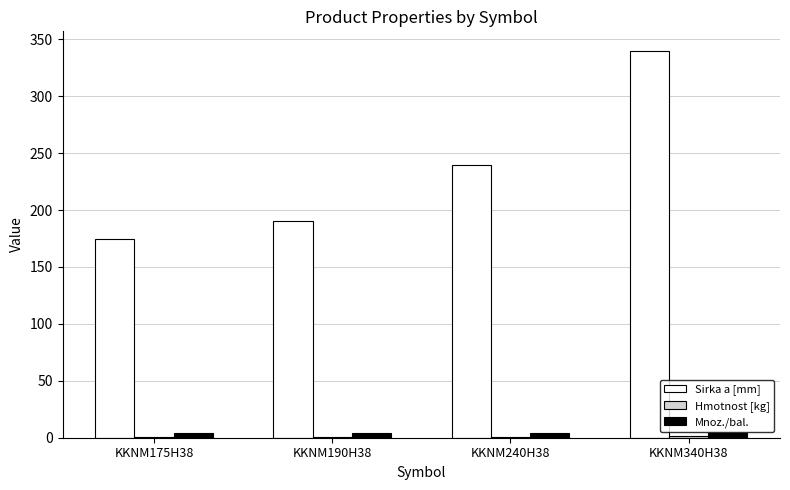

Which series changed the most between KKNM175H38 and KKNM240H38?

Sirka a [mm]